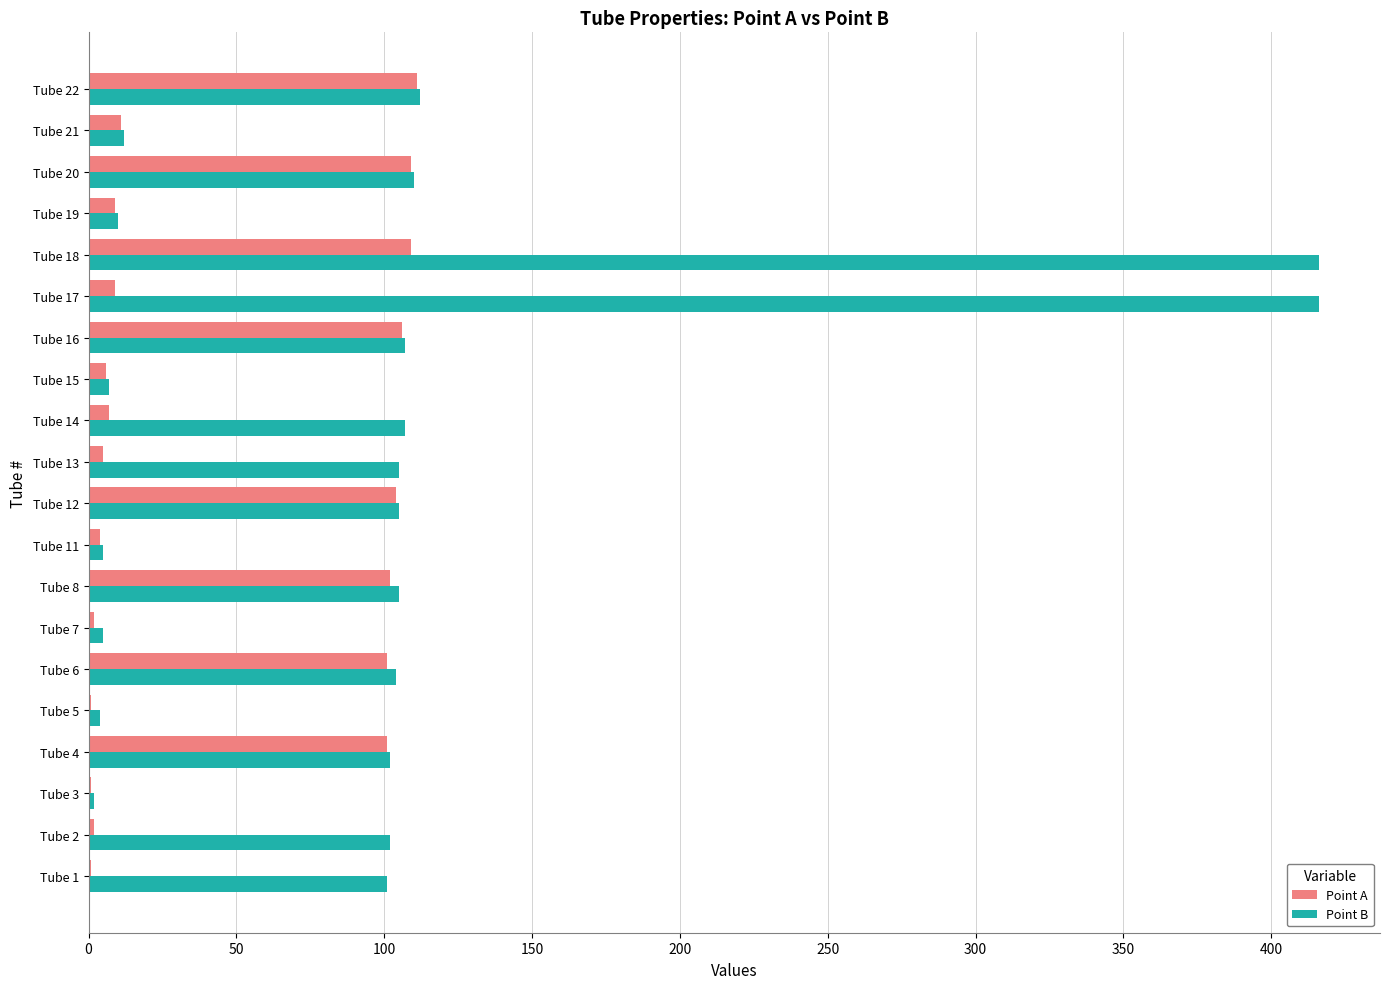

At which category is the sum across all series the highest?

Tube 18